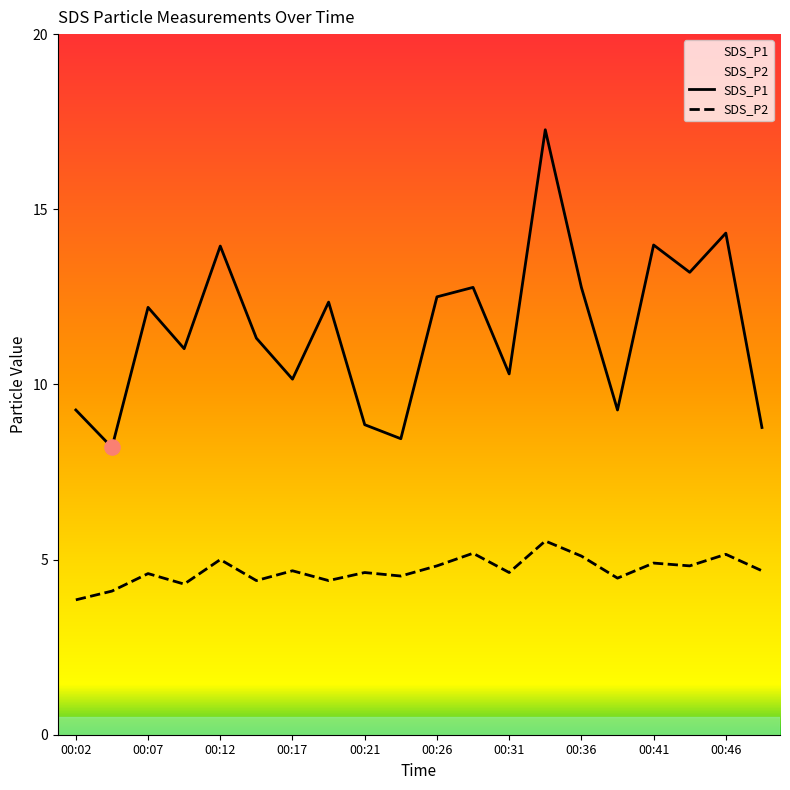

At how many categories does at least one series exceed 10?

14